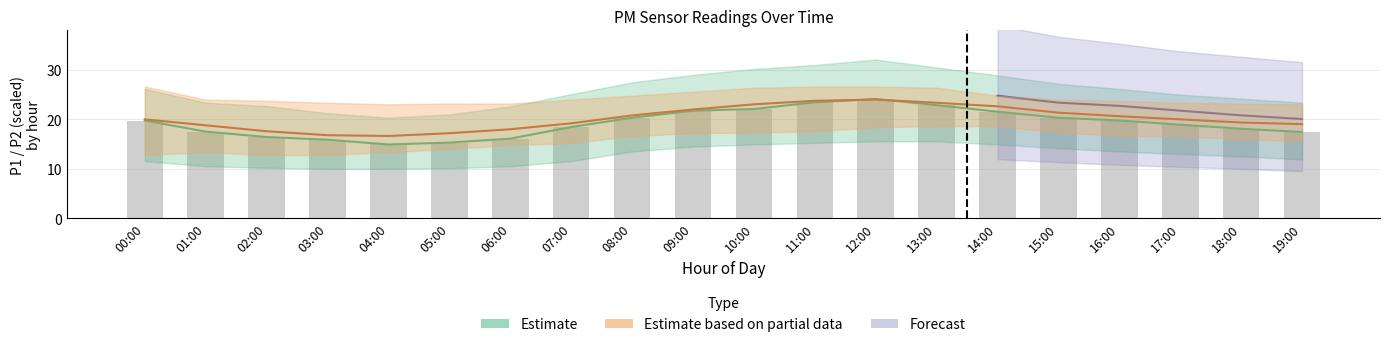

Rank the categories by value from lowest to highest.

04:00, 05:00, 03:00, 06:00, 02:00, 19:00, 01:00, 18:00, 07:00, 17:00, 00:00, 16:00, 08:00, 15:00, 14:00, 09:00, 10:00, 13:00, 11:00, 12:00